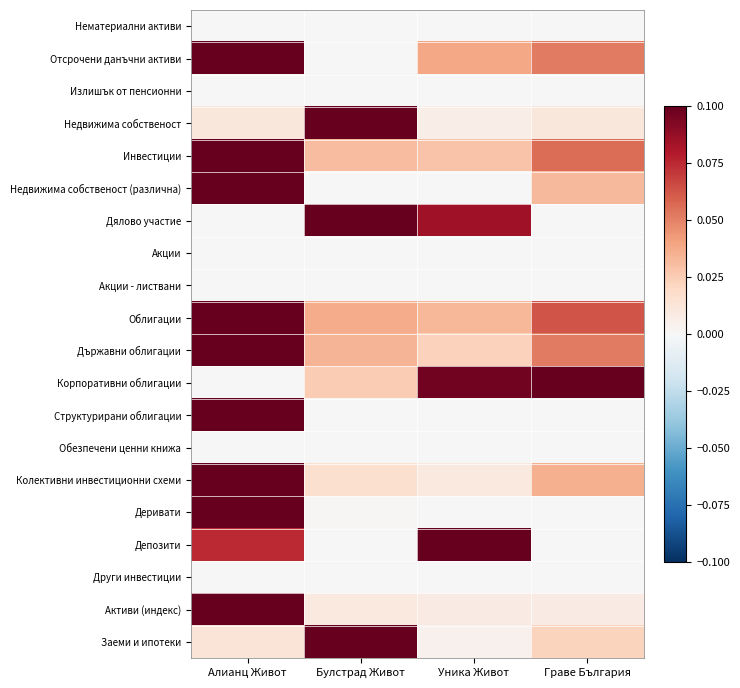

What is the total value across all series at Уника Живот?

0.4